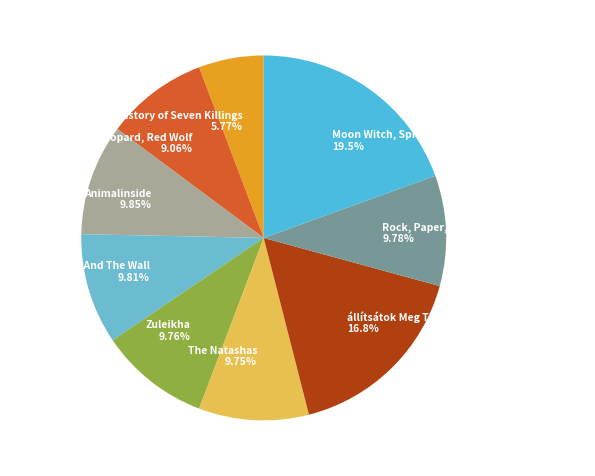

What percentage is the A Brief History of Seven Killings slice, to the nearest percent?

6%